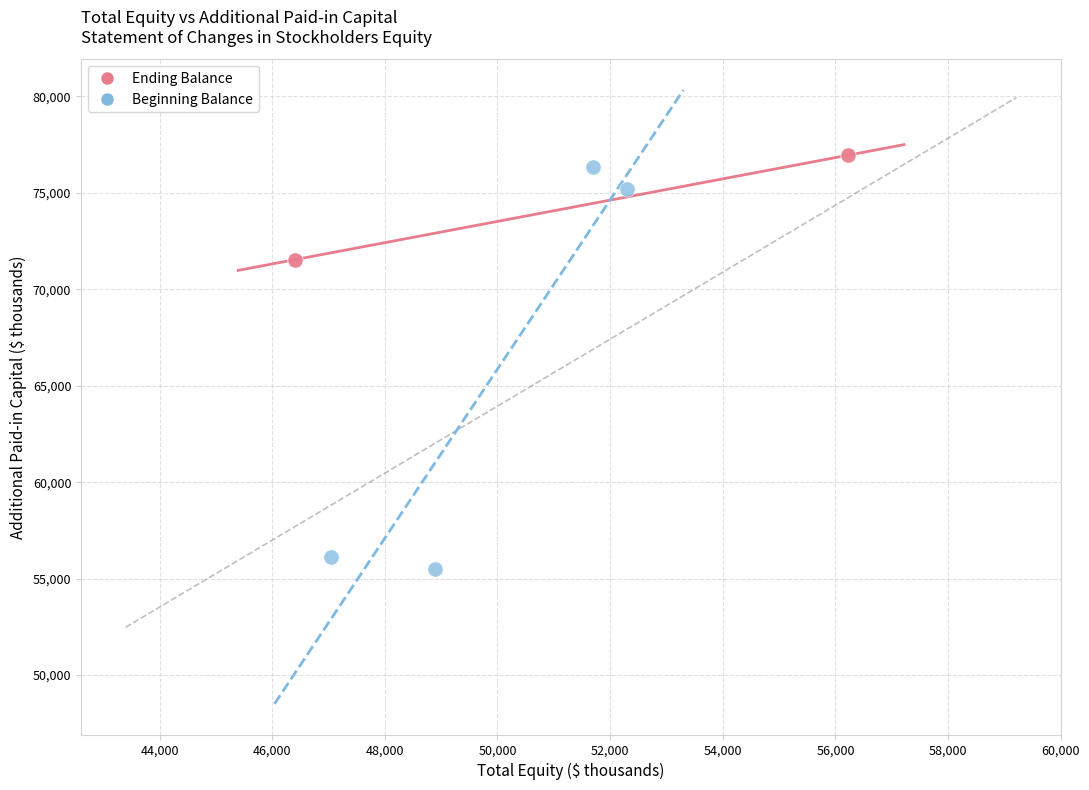

Which series reaches the maximum Y coordinate?

Ending Balance